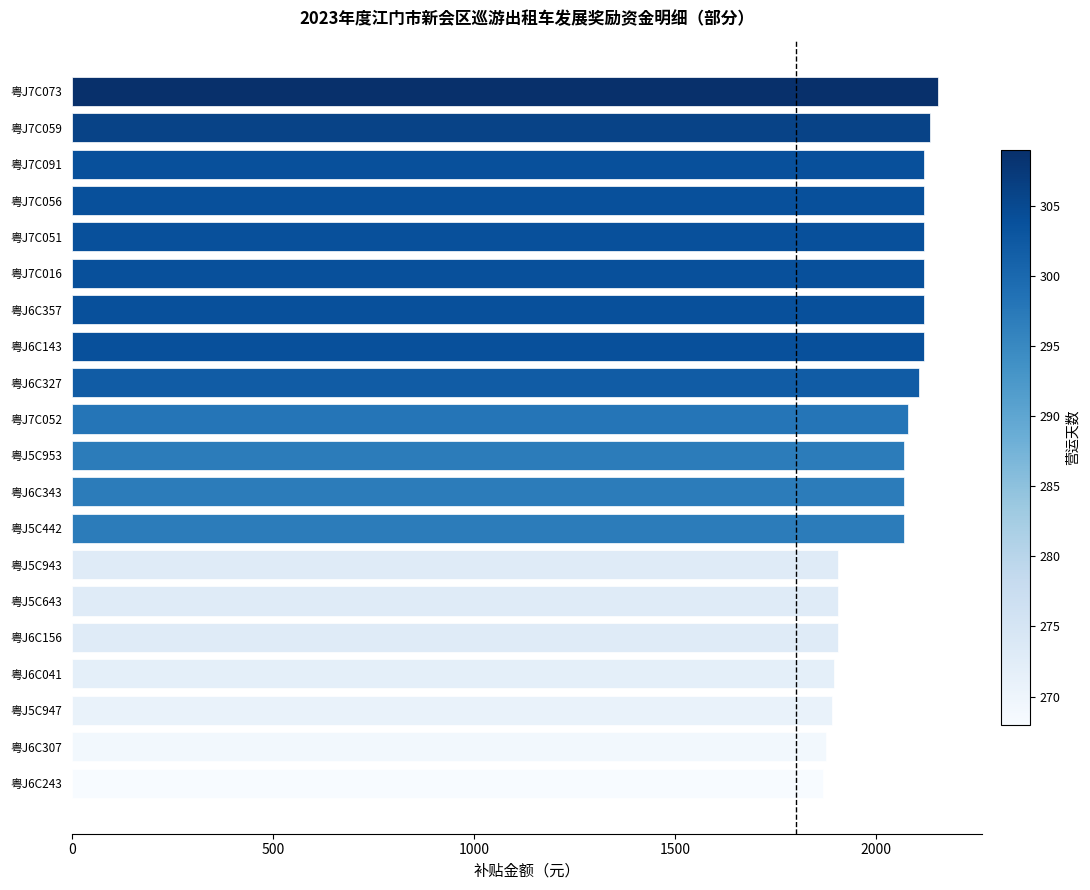

How many bars are there in total?

20